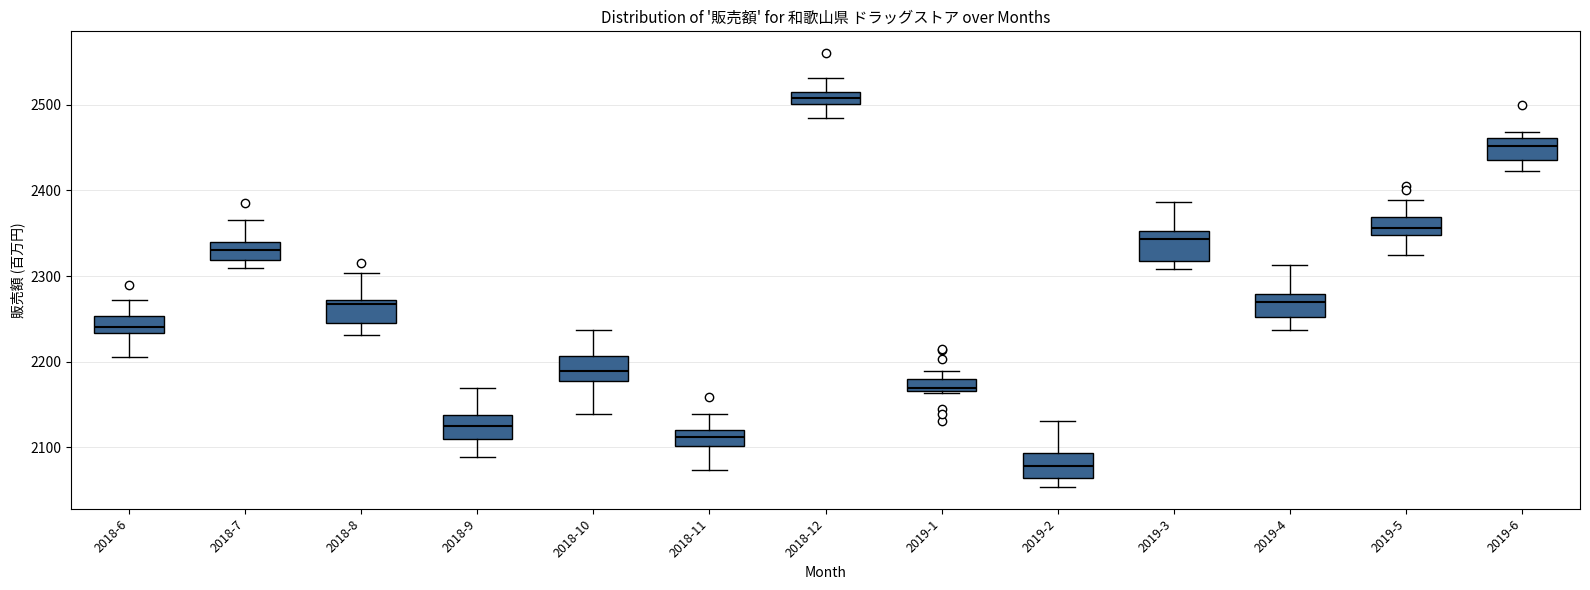

Which box has the highest median line?

2018-12